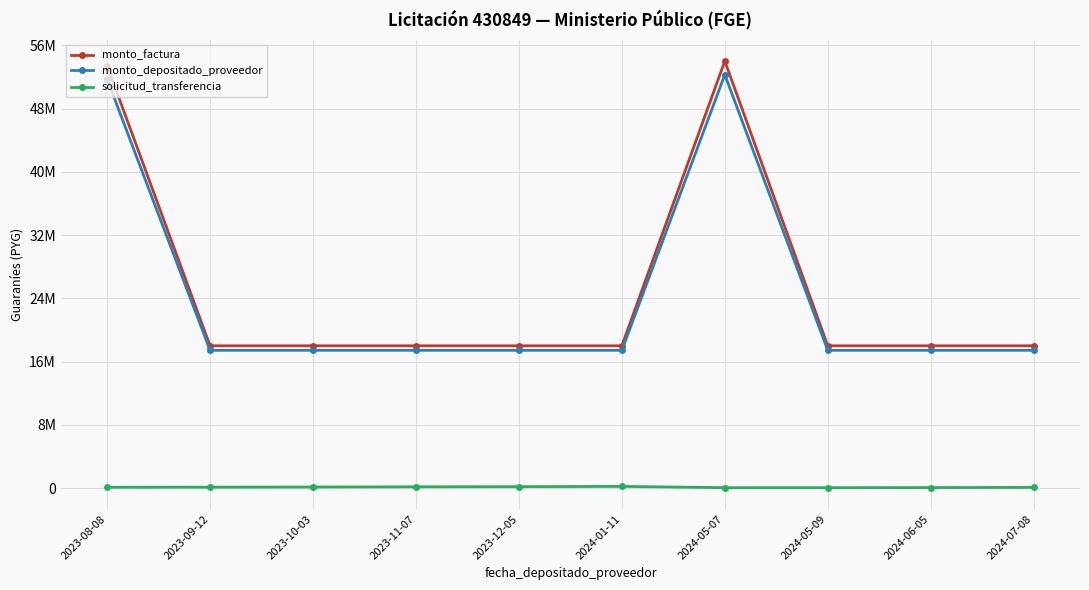

Which series has the largest total across all categories?

monto_factura